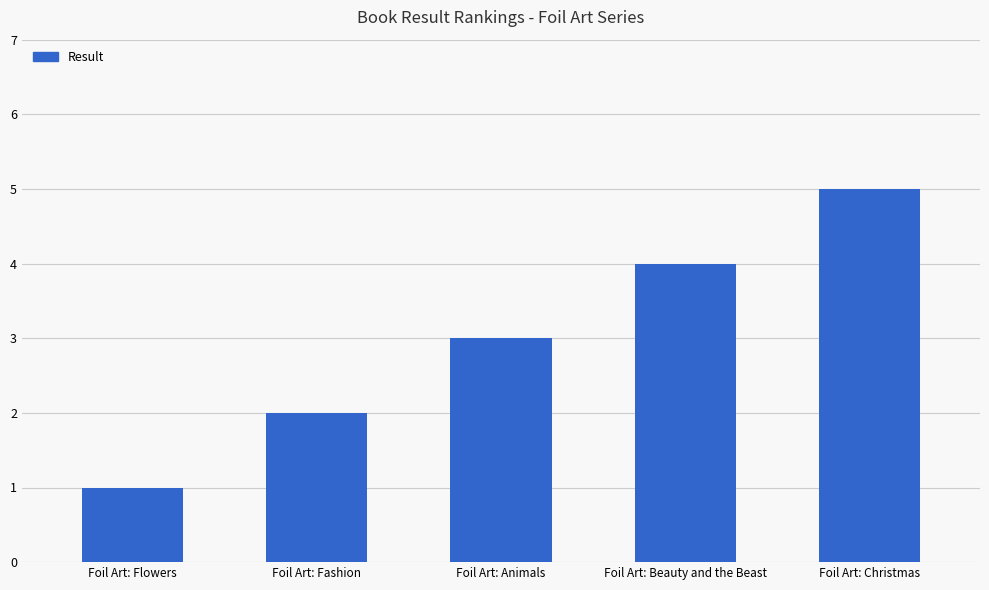

Count the values in the range 2 to 4.

3